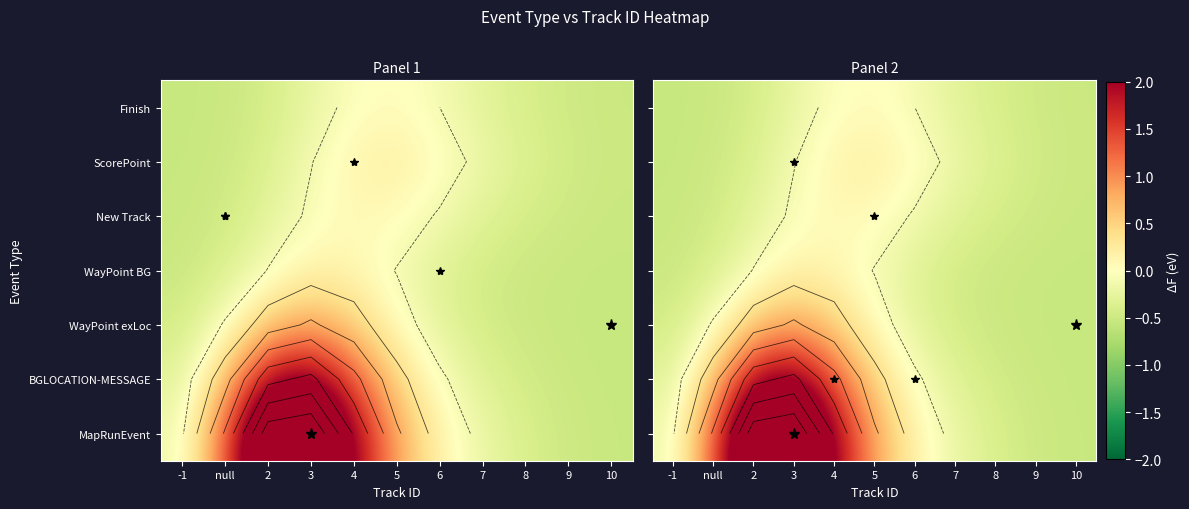

Rank the series by their maximum value, from lowest to highest.

Finish, New Track, WayPoint BG, ScorePoint, WayPoint exLoc, BGLOCATION-MESSAGE, MapRunEvent